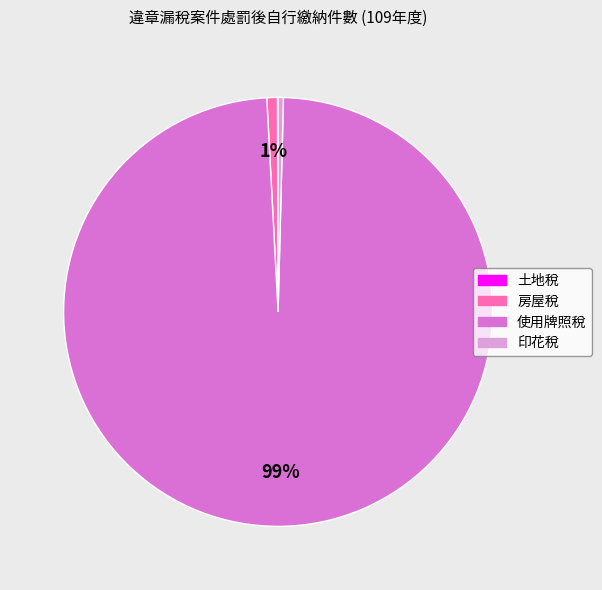

Is there a majority slice in this chart?

Yes